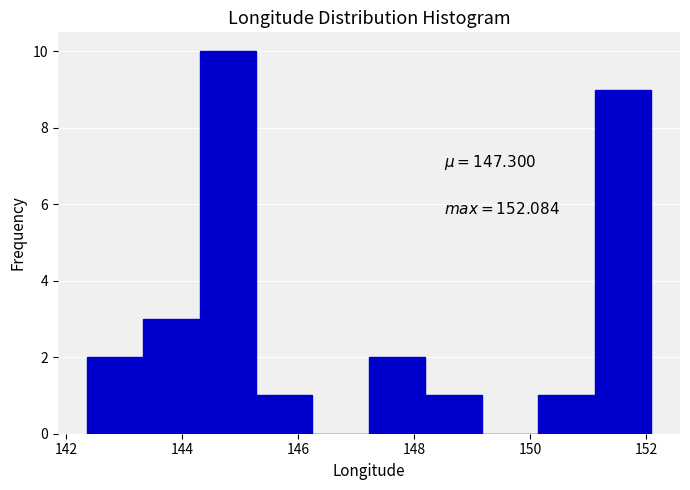

Over which range of the x-axis is the bar tallest?

144.4 to 145.2